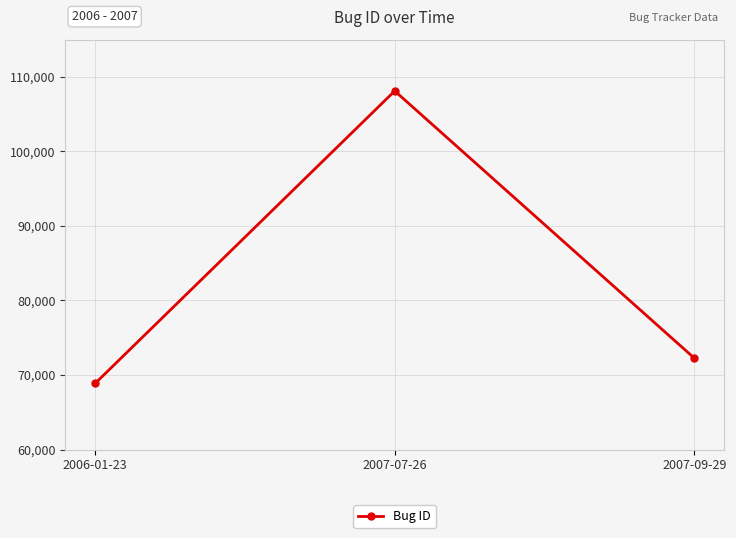

Which has a higher value, 2007-09-29 or 2006-01-23?

2007-09-29